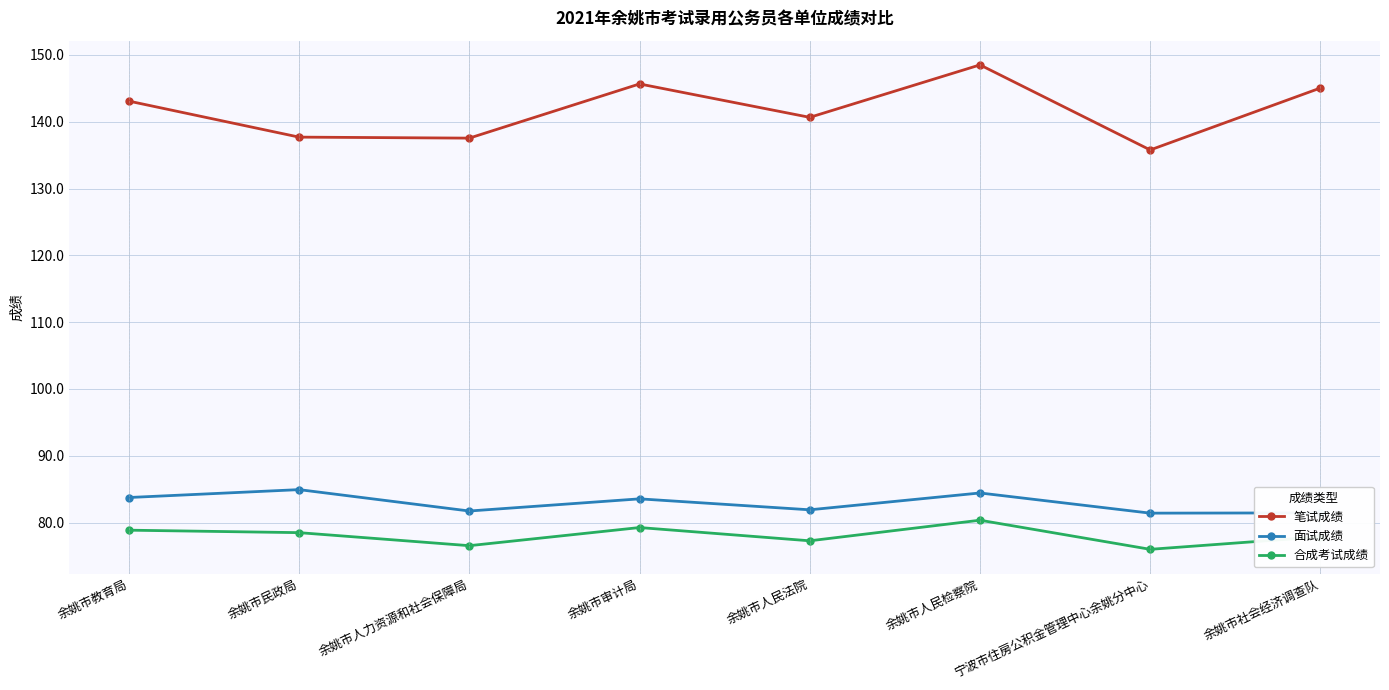

What are all the series names shown in the legend?

笔试成绩, 面试成绩, 合成考试成绩